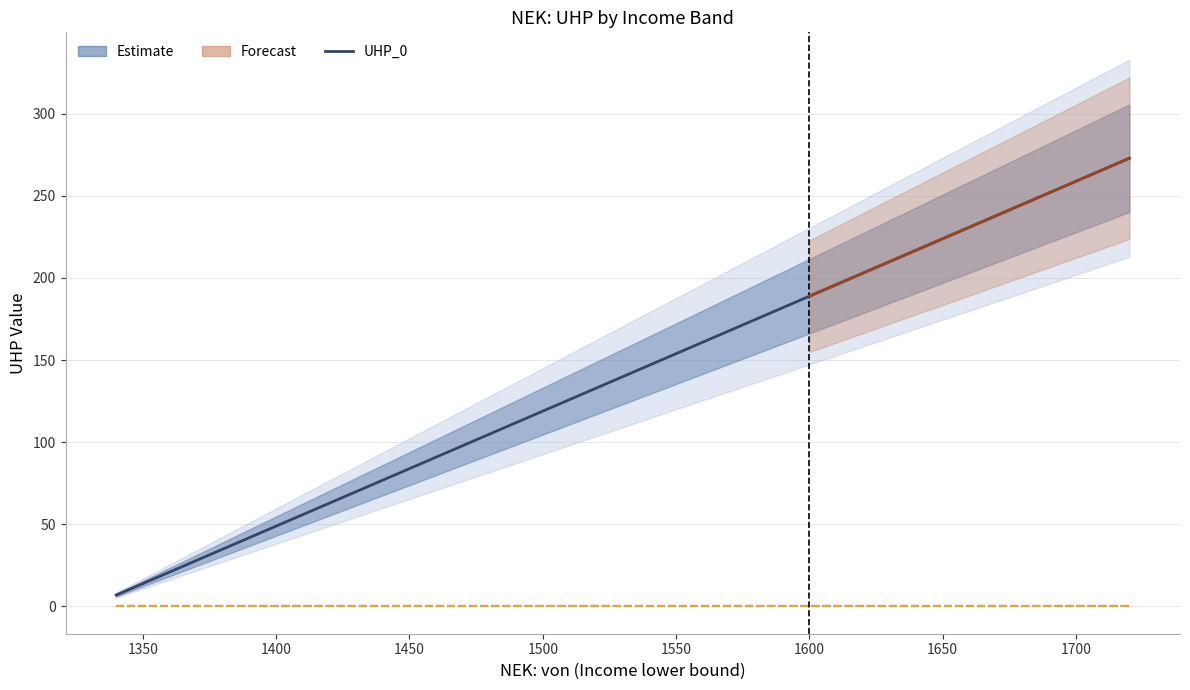

List the labels in order of UHP_1 value, largest first.

1340, 1360, 1380, 1400, 1420, 1440, 1460, 1480, 1500, 1520, 1540, 1560, 1580, 1600, 1620, 1640, 1660, 1680, 1700, 1720